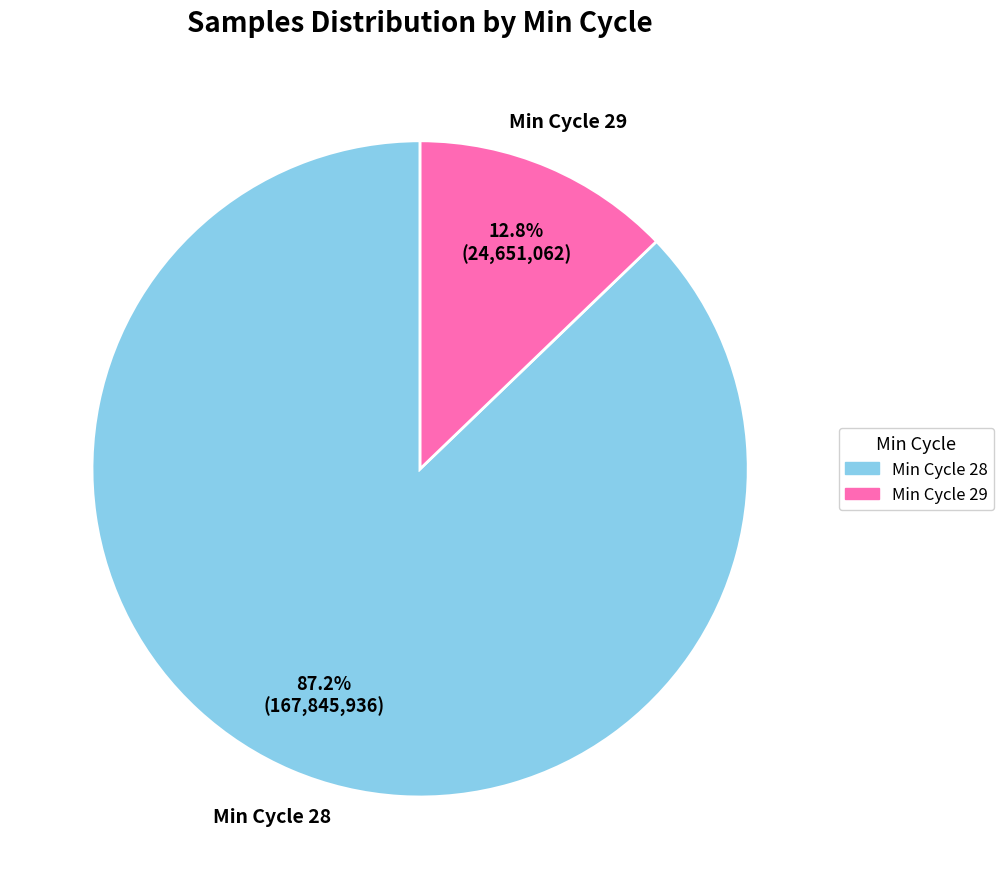

Does any single category account for the majority?

Yes